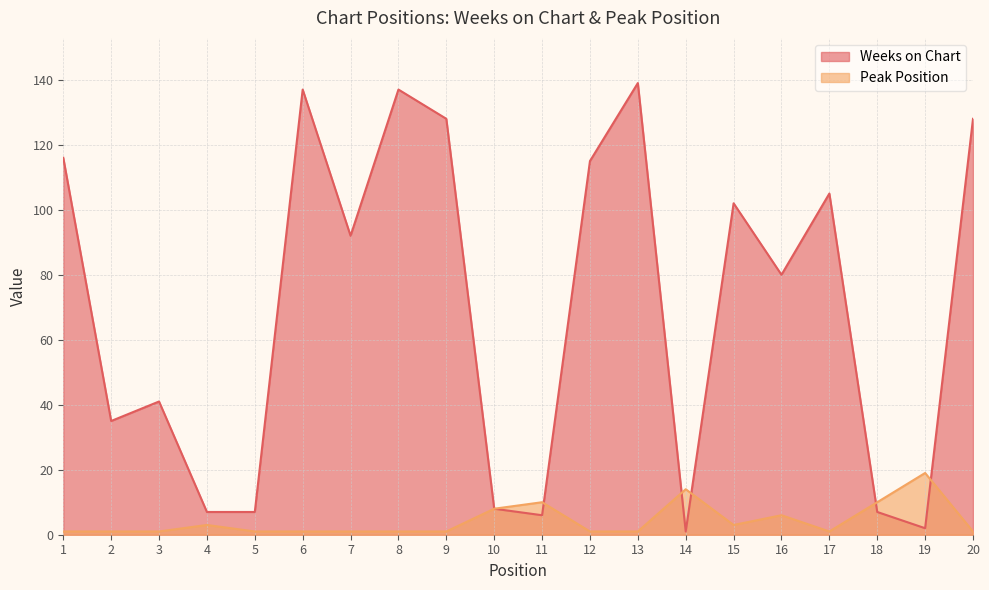

List the series in order of their peak value, highest first.

Weeks on Chart, Peak Position